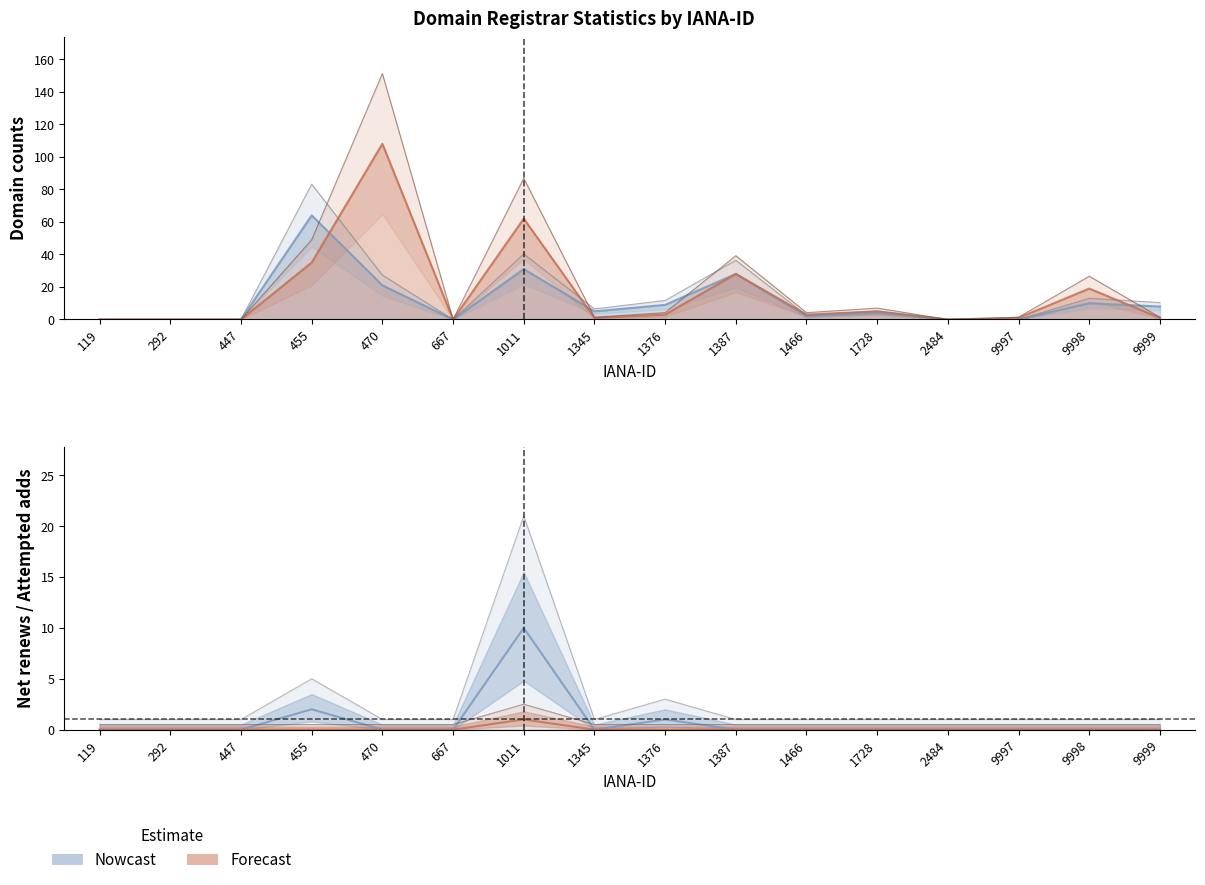

True or false: total-domains and attempted-adds cross at least once.

False